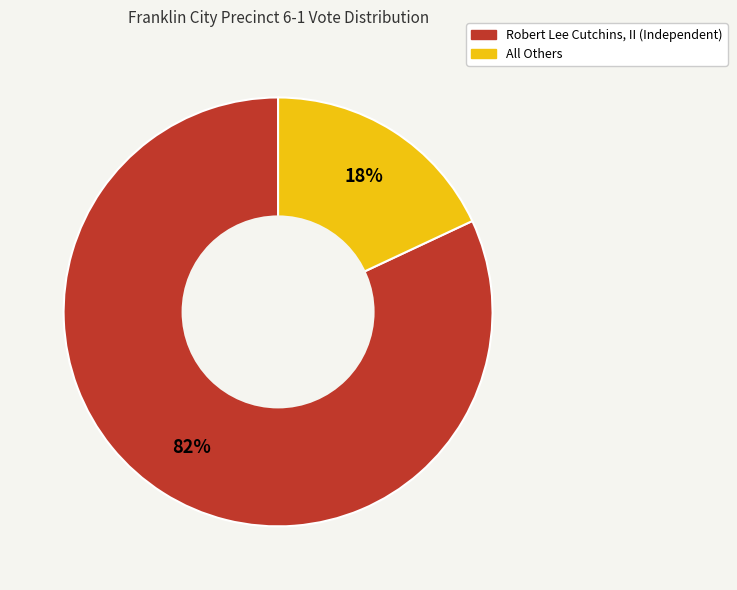

Count the number of slices in the pie.

2